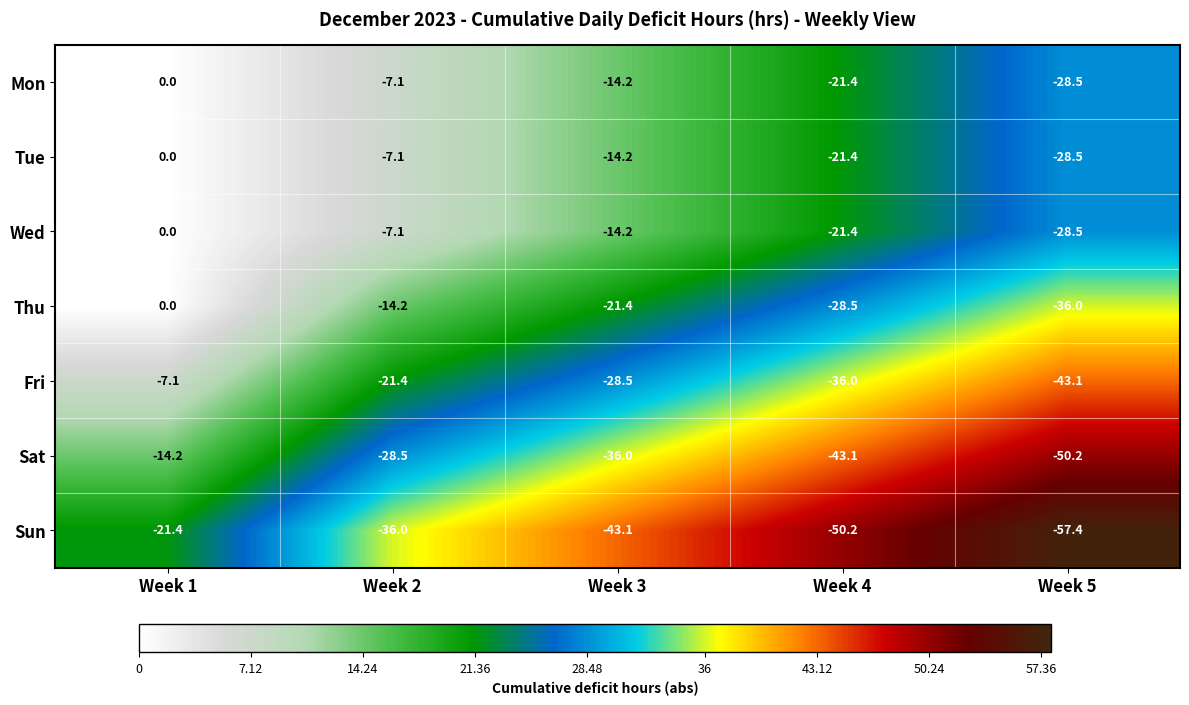

At which category is the sum across all series the highest?

Week 1